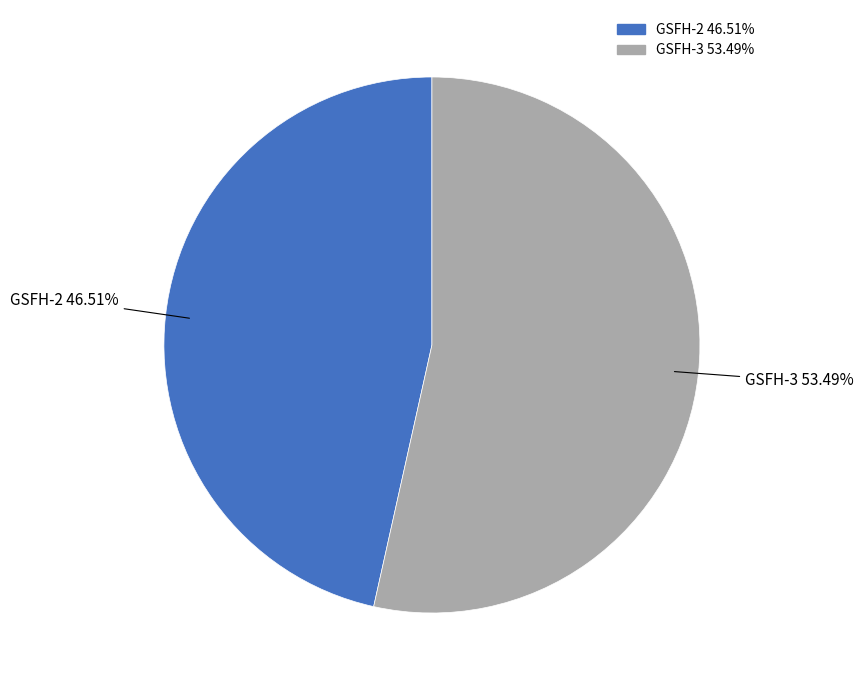

To the nearest percent, what is the average slice percentage?

50%